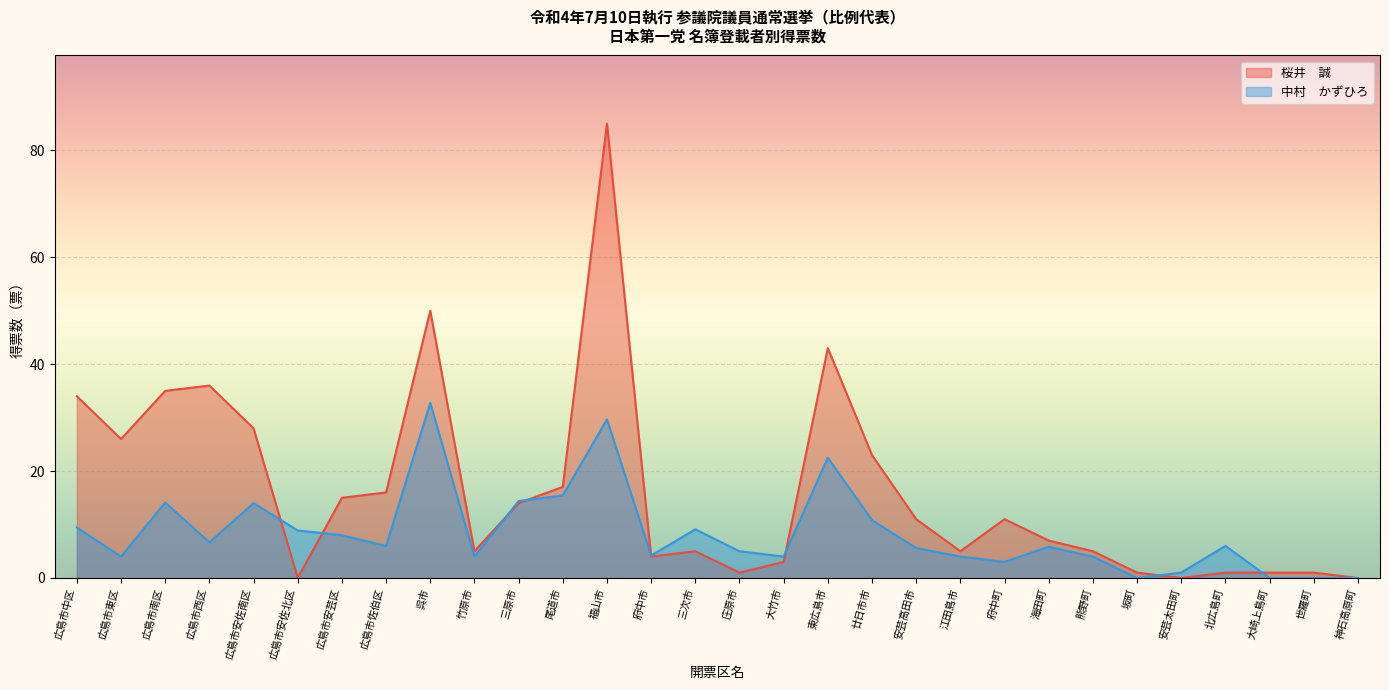

Where is the first local maximum for 桜井　誠?

広島市西区